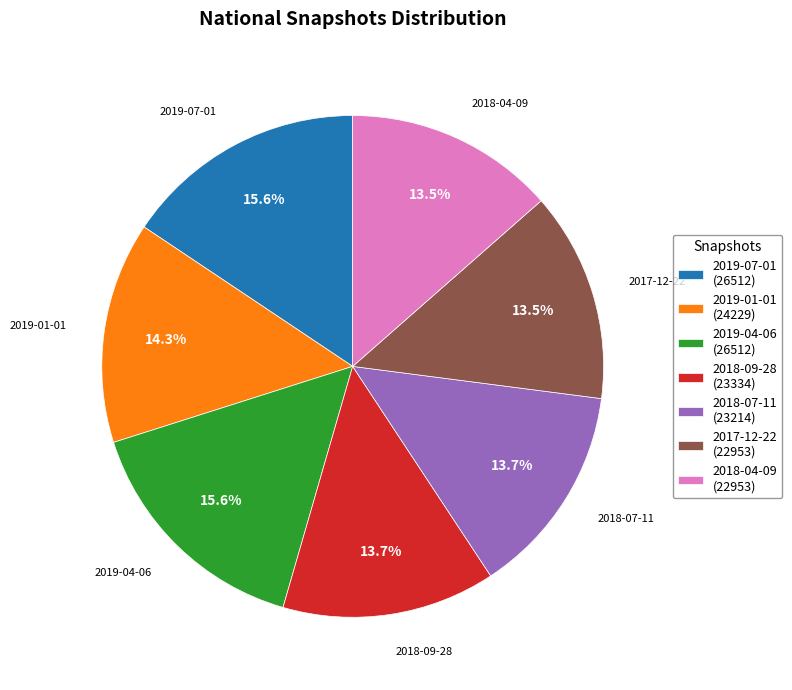

Count the number of slices in the pie.

7